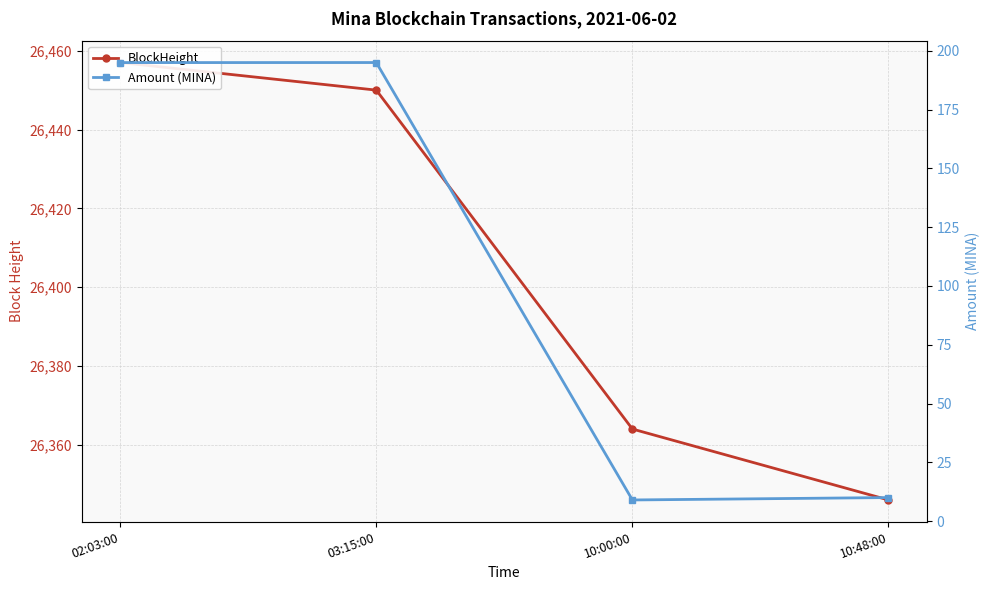

Is it true that Amount (MINA) equals 10.0 at 10:48:00?

True